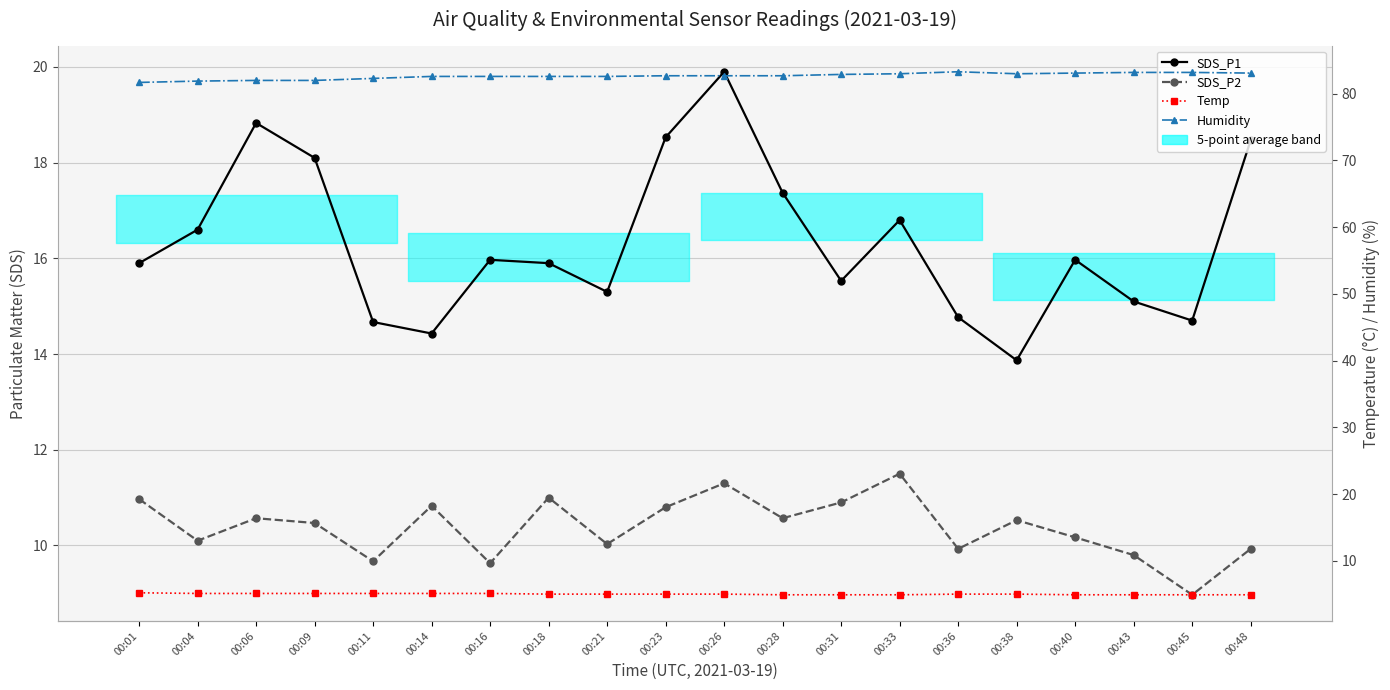

List the labels in order of SDS_P1 value, smallest first.

00:38, 00:14, 00:11, 00:45, 00:36, 00:43, 00:21, 00:31, 00:01, 00:18, 00:16, 00:40, 00:04, 00:33, 00:28, 00:09, 00:48, 00:23, 00:06, 00:26